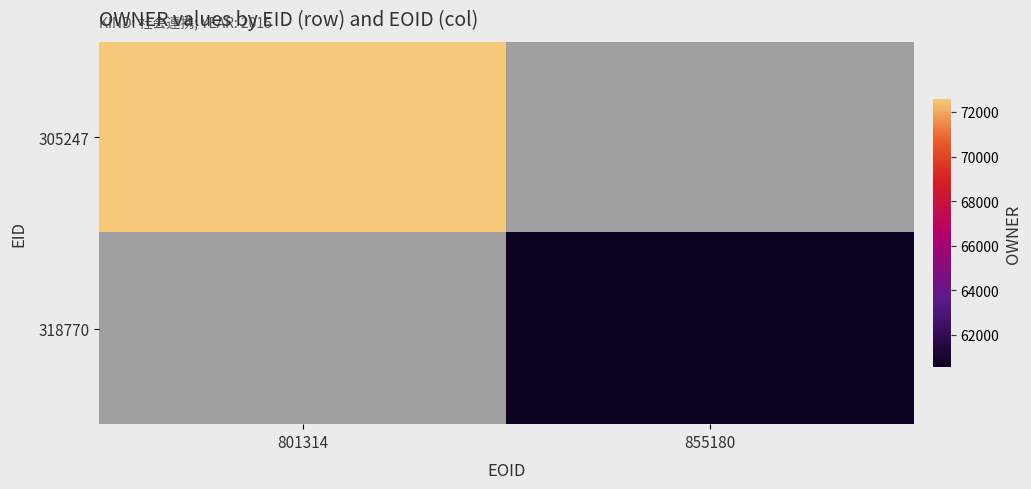

Rank the categories by 305247 value from lowest to highest.

801314, 855180